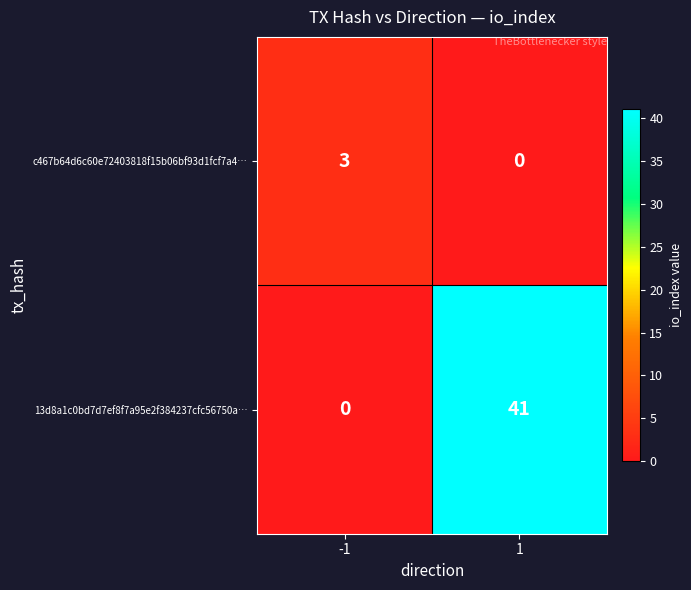

What is the sum of the 13d8a1c0bd7d7ef8f7a95e2f384237cfc56750a… values at 1 and -1?

41